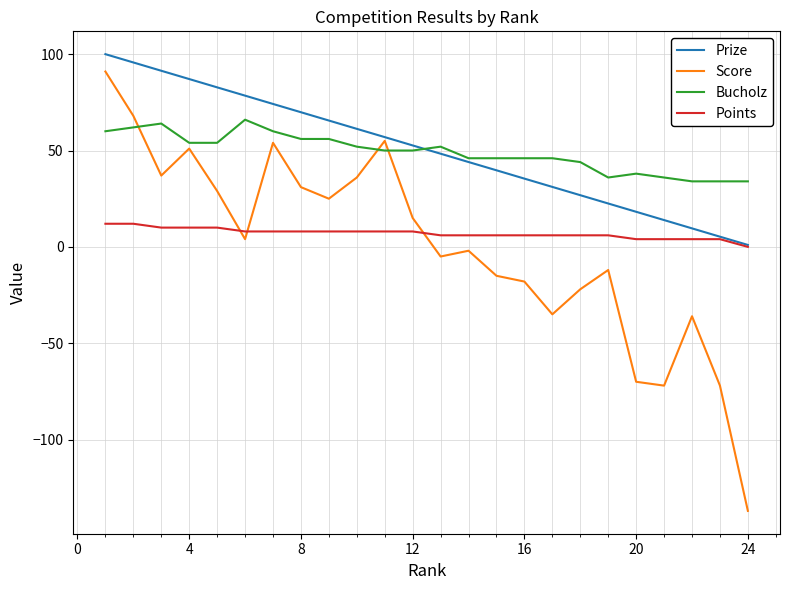

After their last crossing, which series has the higher values: Score or Points?

Points